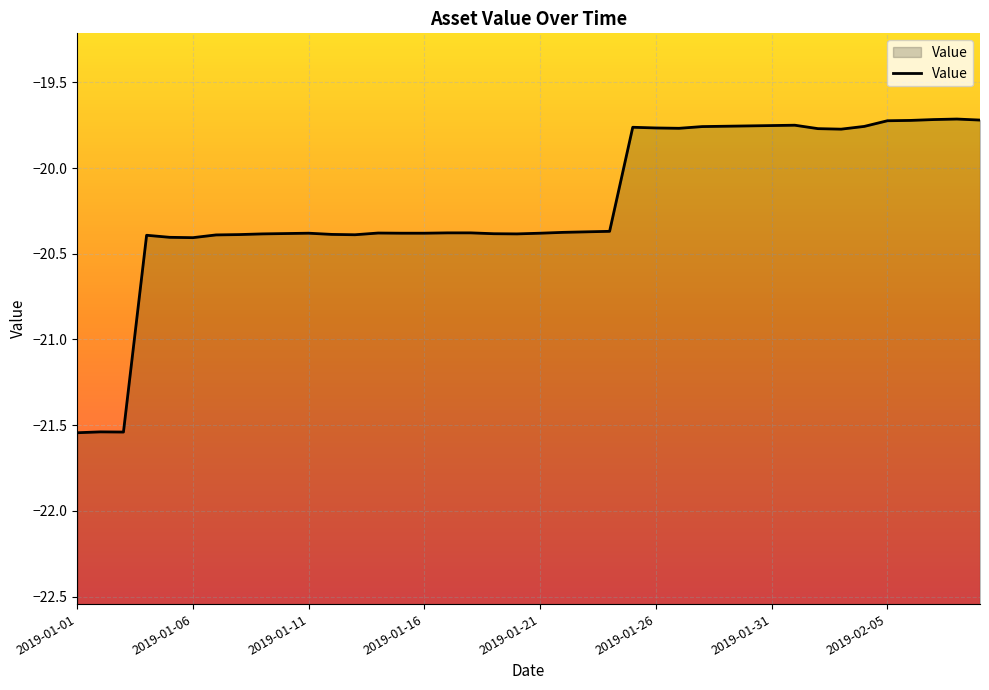

How many lines are shown in the chart?

1